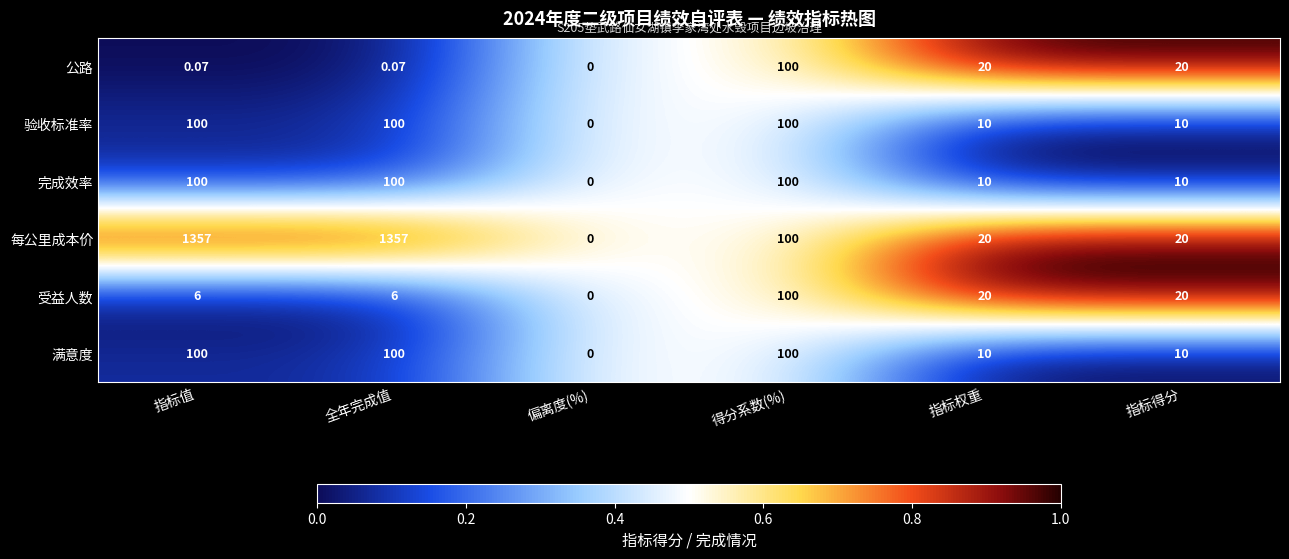

Which category has the lowest value in the 受益人数 series?

偏离度(%)